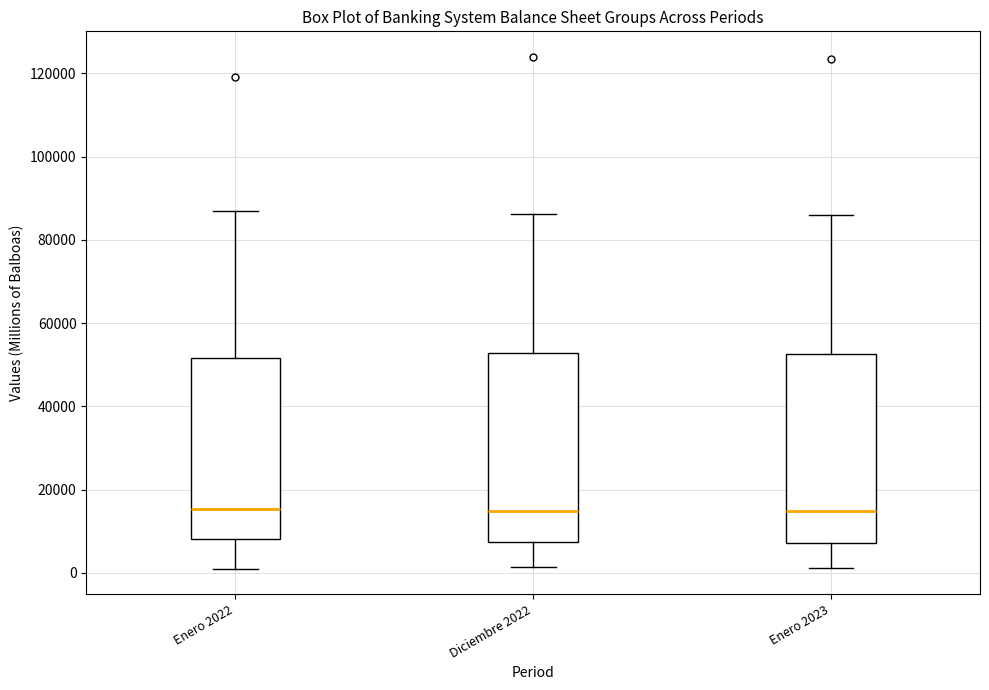

Reading left to right, read every box against the y-axis: the position of its median line, the range the box covers, and the ends of its whiskers. The values are not printed on the chart, so give them approximately, as read against the axis.

Enero 2022: median 16000, box 8000 to 52000, whiskers 2000 to 86000
Diciembre 2022: median 14000, box 8000 to 52000, whiskers 2000 to 86000
Enero 2023: median 14000, box 8000 to 52000, whiskers 2000 to 86000